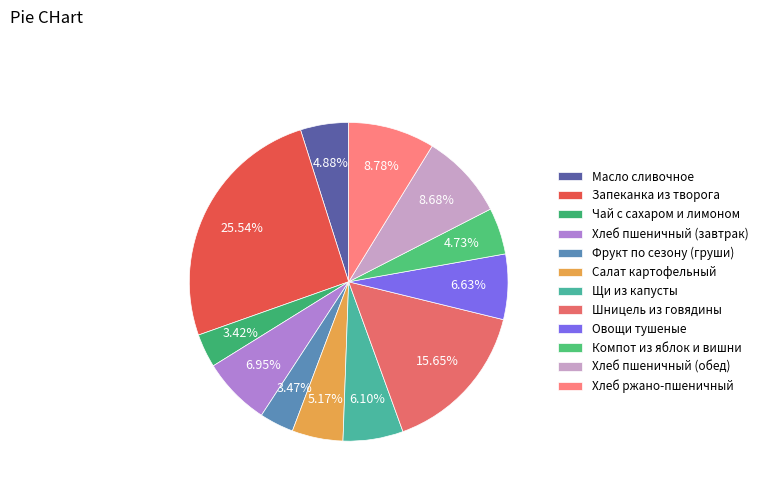

Which category has the smallest portion of the pie?

Чай с сахаром и лимоном